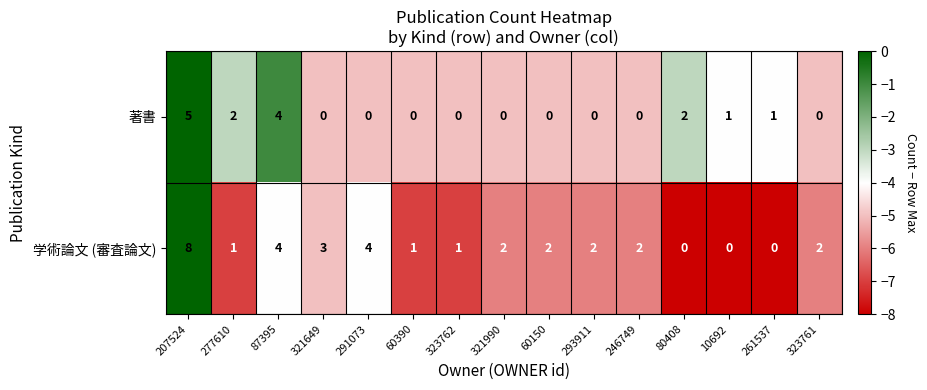

The value of 著書 at 321990 is 3. True or false?

False